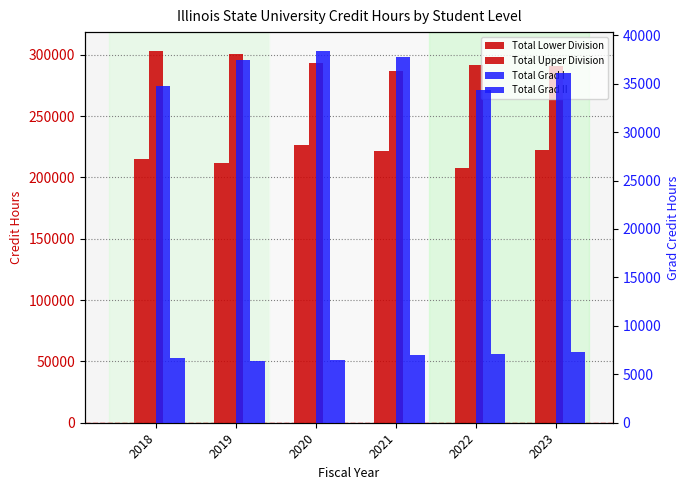

Which series has the widest spread of values?

Total Lower Division